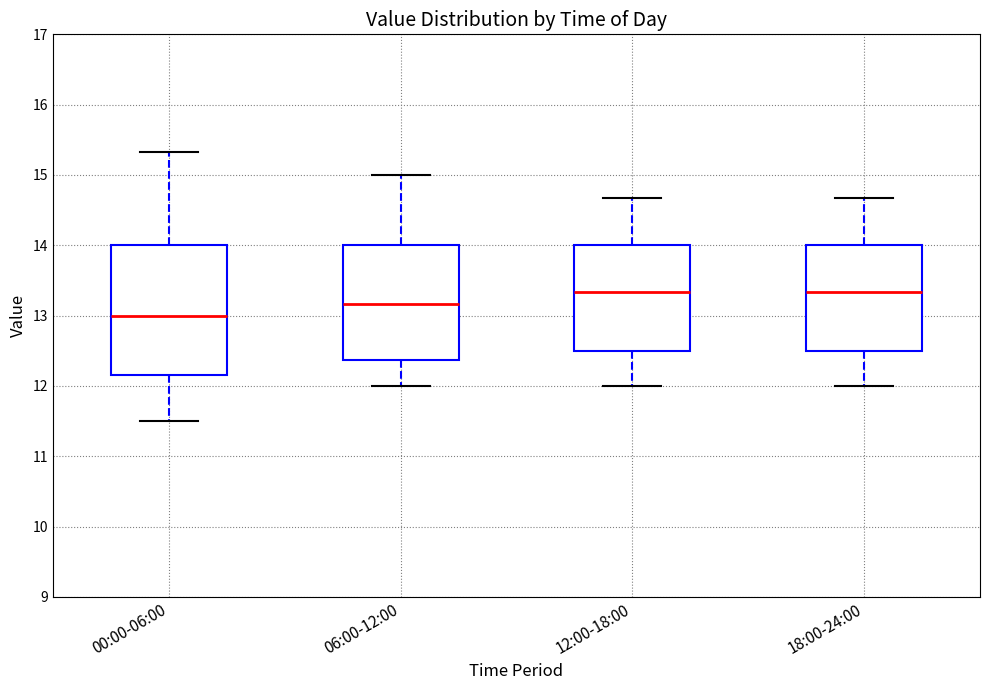

Where is the upper edge of the box for 06:00-12:00 on the y-axis? The values are not printed on the chart, so give them approximately, as read against the axis.

14.0